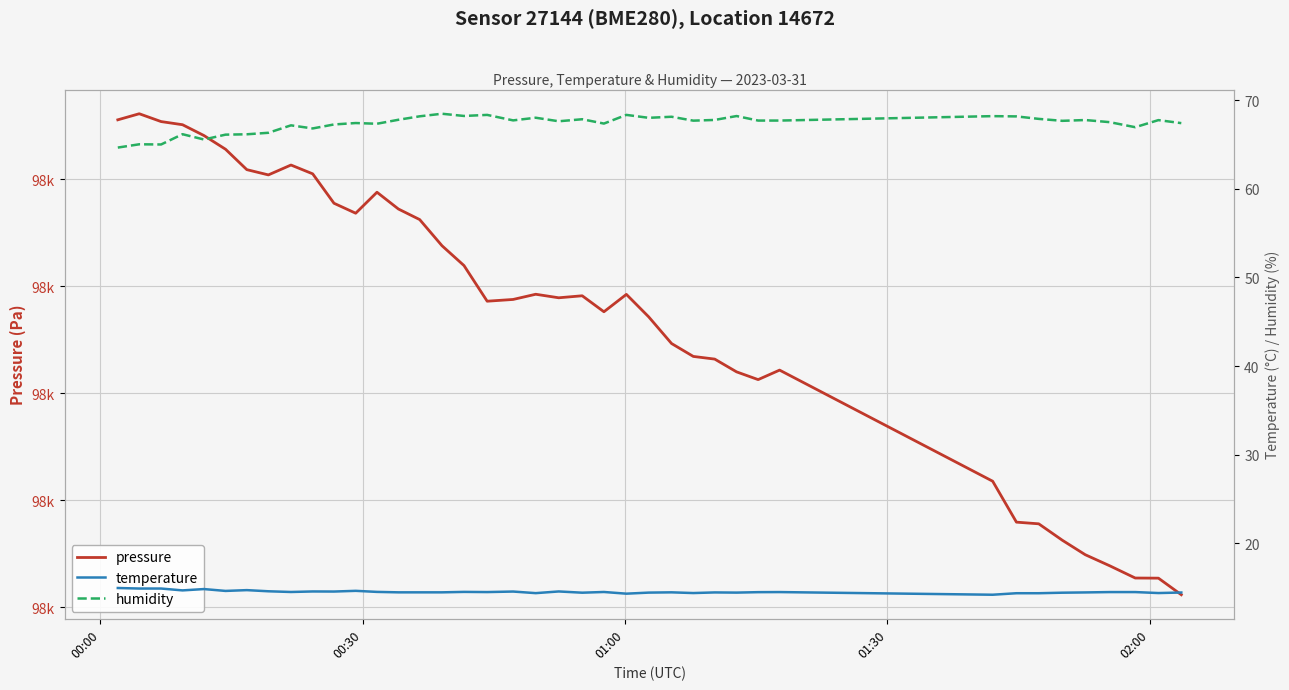

What is the lowest value of the temperature series?

14.2